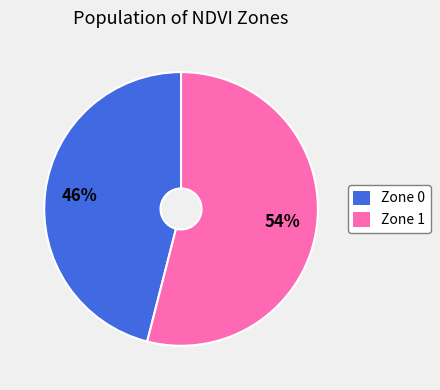

How many slices are in this pie chart?

2